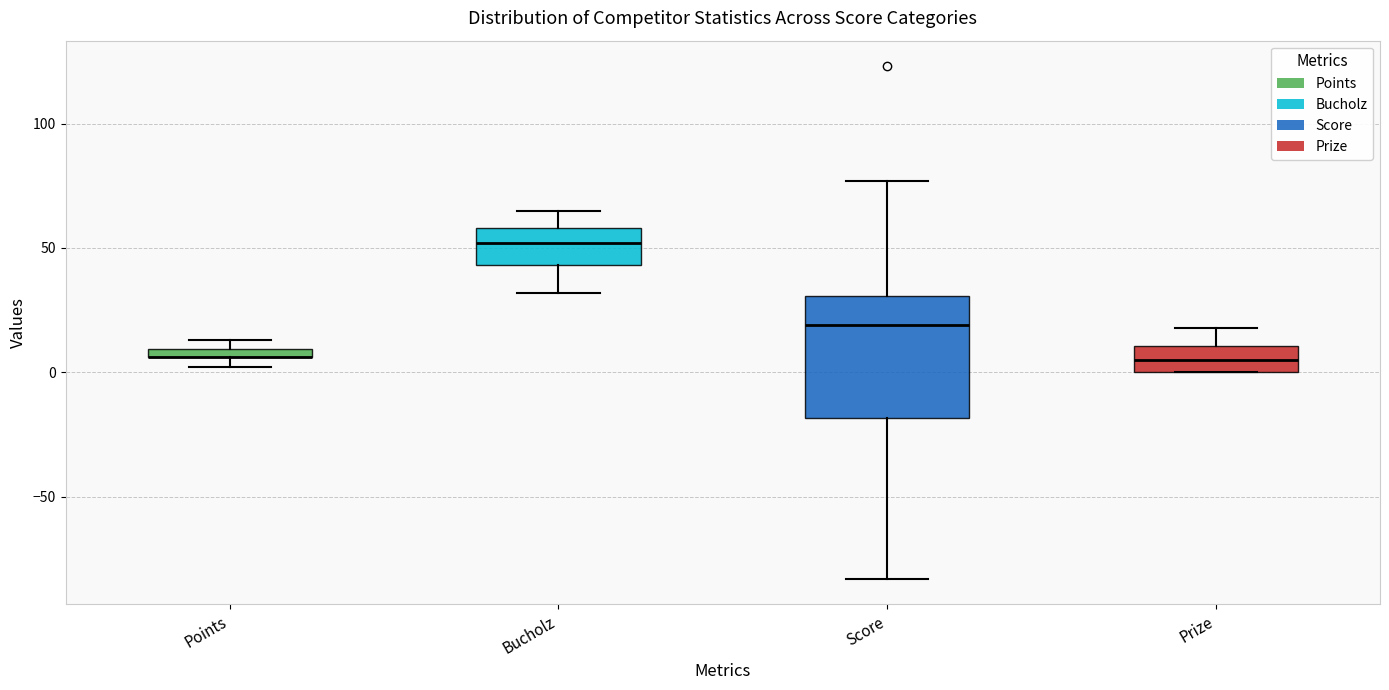

Which box is the tallest, from its lower edge to its upper edge?

Score